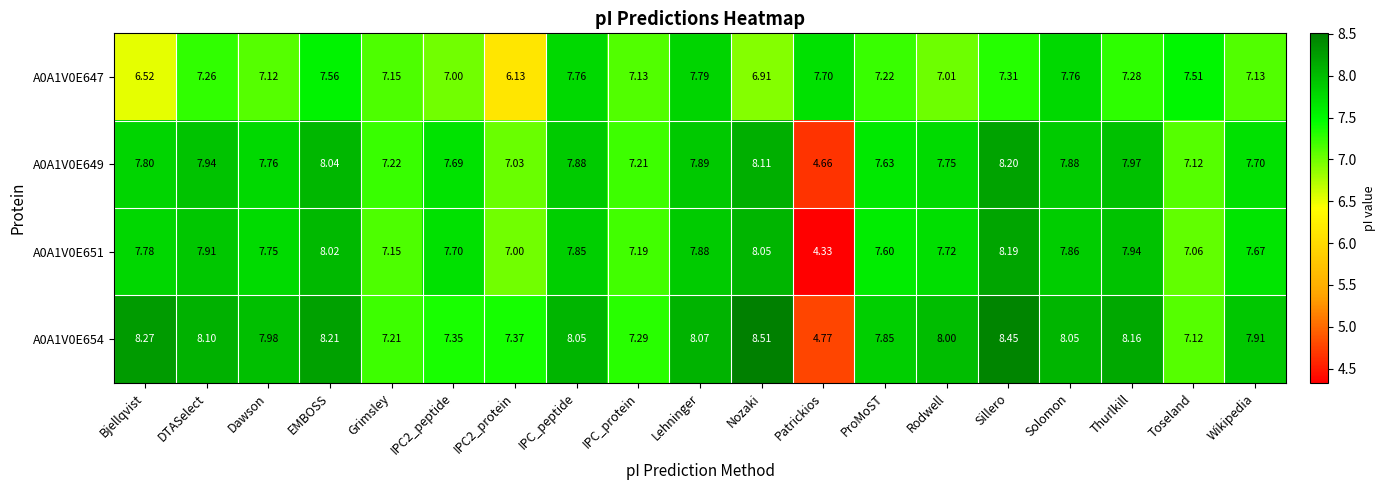

At which label is A0A1V0E654 closest to 6?

Toseland